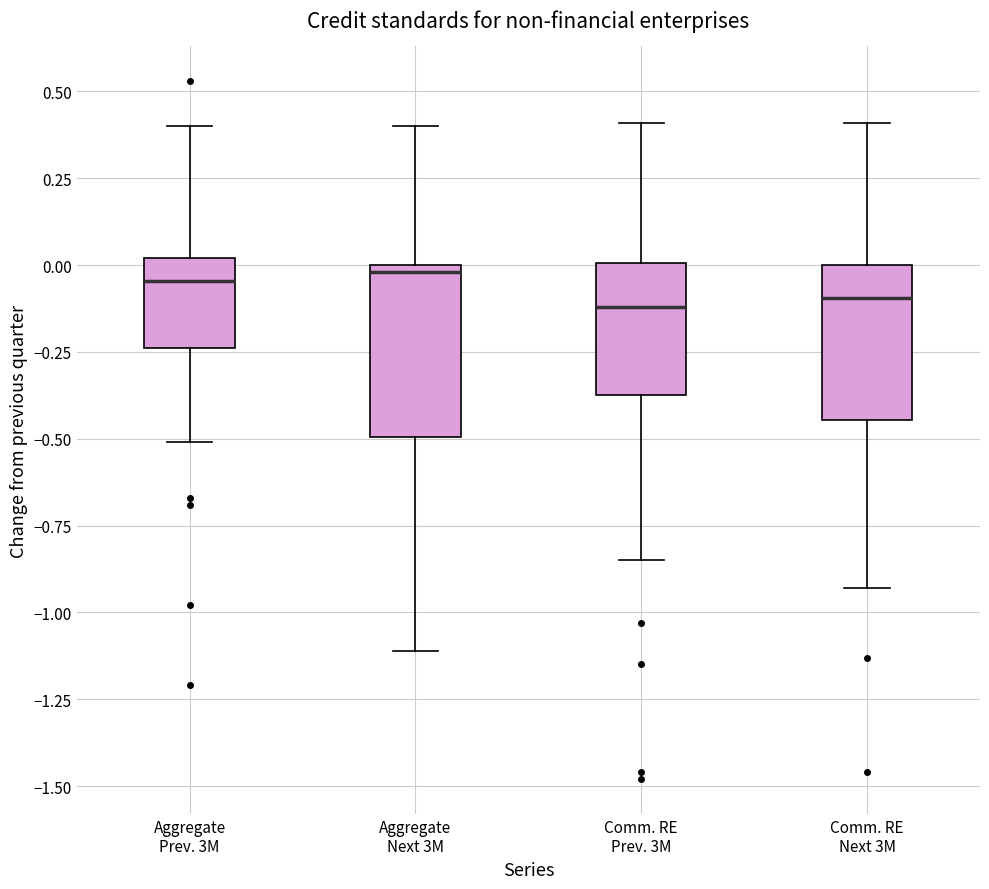

Reading left to right, transcribe this box plot: for each box, give where its median line is, the range the box spans, and where its two whiskers end, as read against the y-axis. The values are not printed on the chart, so give them approximately, as read against the axis.

Aggregate Prev. 3M: median -0.05, box -0.25 to 0.00, whiskers -0.50 to 0.40
Aggregate Next 3M: median 0.00 (just below the box's upper edge), box -0.50 to 0.00, whiskers -1.10 to 0.40
Comm. RE Prev. 3M: median -0.10, box -0.35 to 0.00, whiskers -0.85 to 0.40
Comm. RE Next 3M: median -0.10, box -0.45 to 0.00, whiskers -0.95 to 0.40